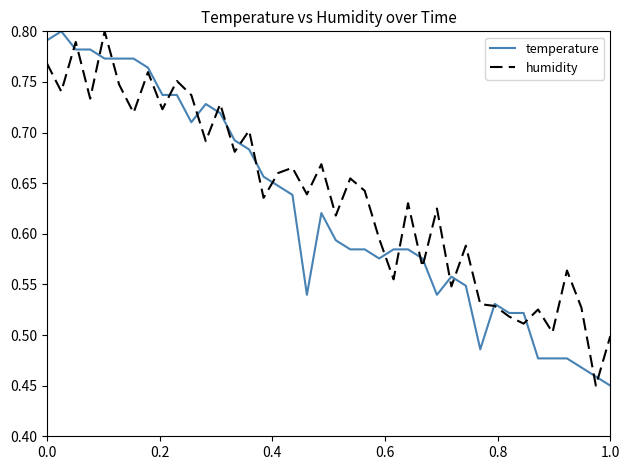

What is the minimum value for temperature?

0.5